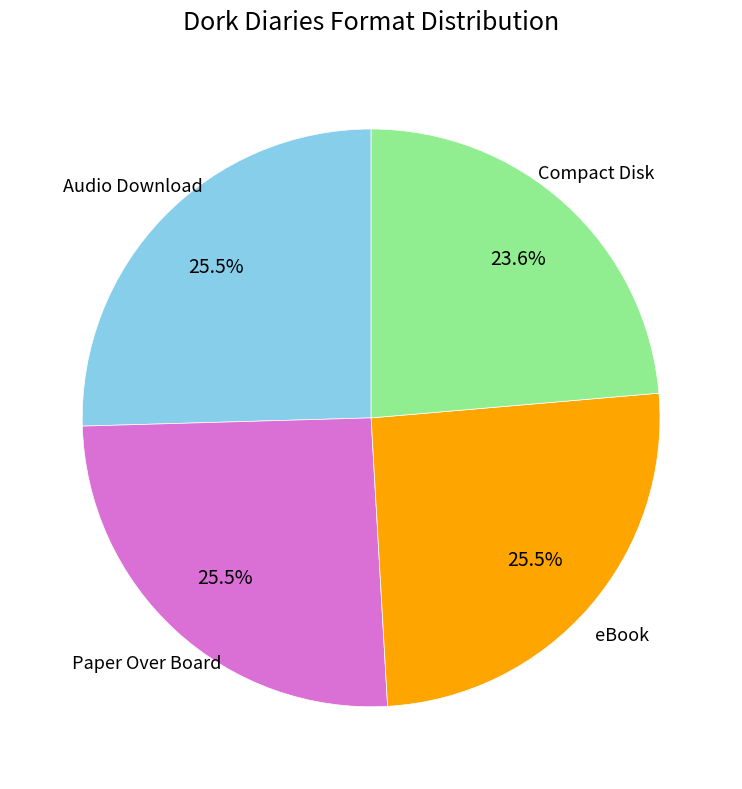

Does any single category account for the majority?

No